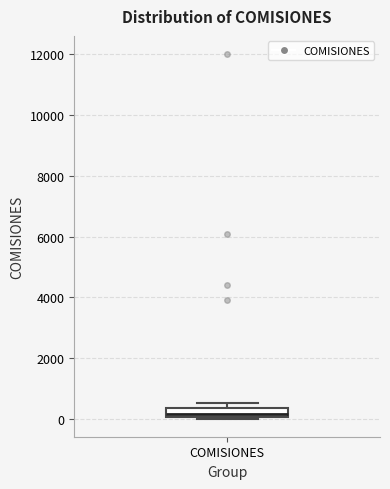

Where is the upper edge of the box for COMISIONES on the y-axis? The values are not printed on the chart, so give them approximately, as read against the axis.

400